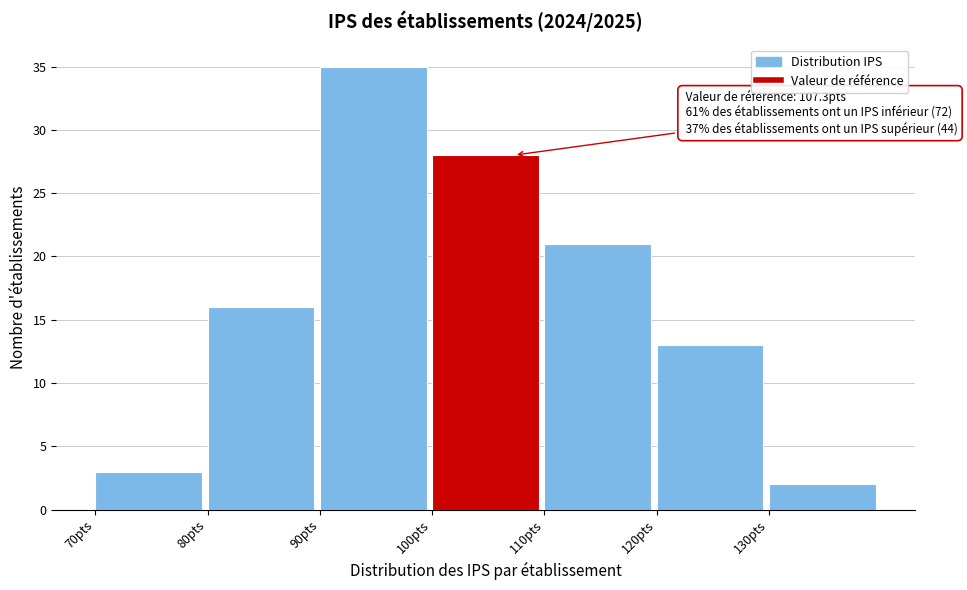

Which range on the x-axis has the tallest bar?

90 to 100